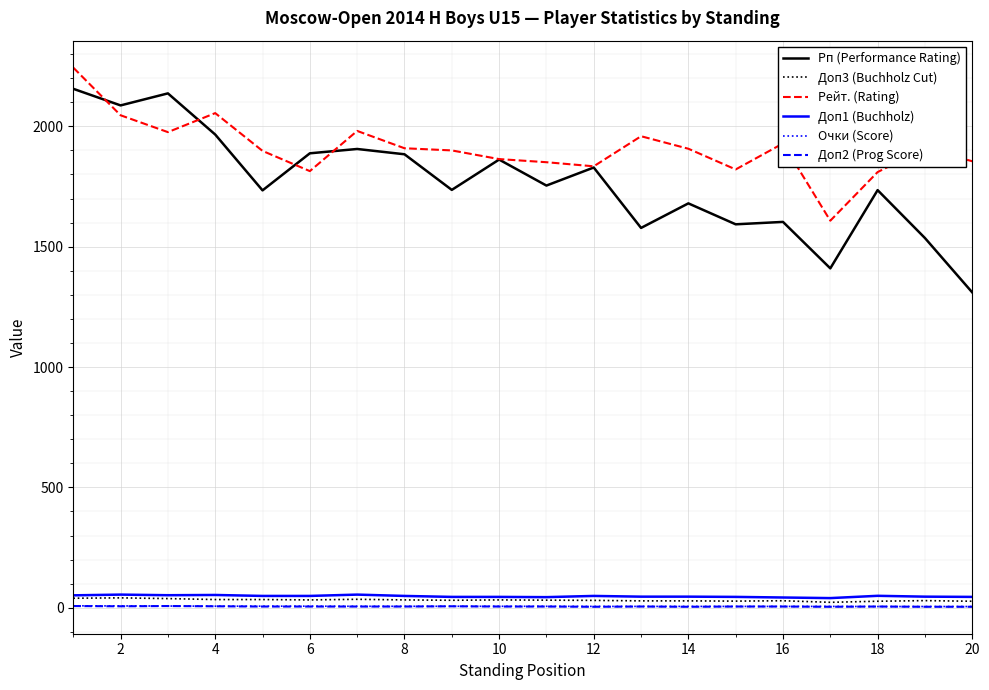

Which series has the largest range (max minus min)?

Рп (Performance Rating)